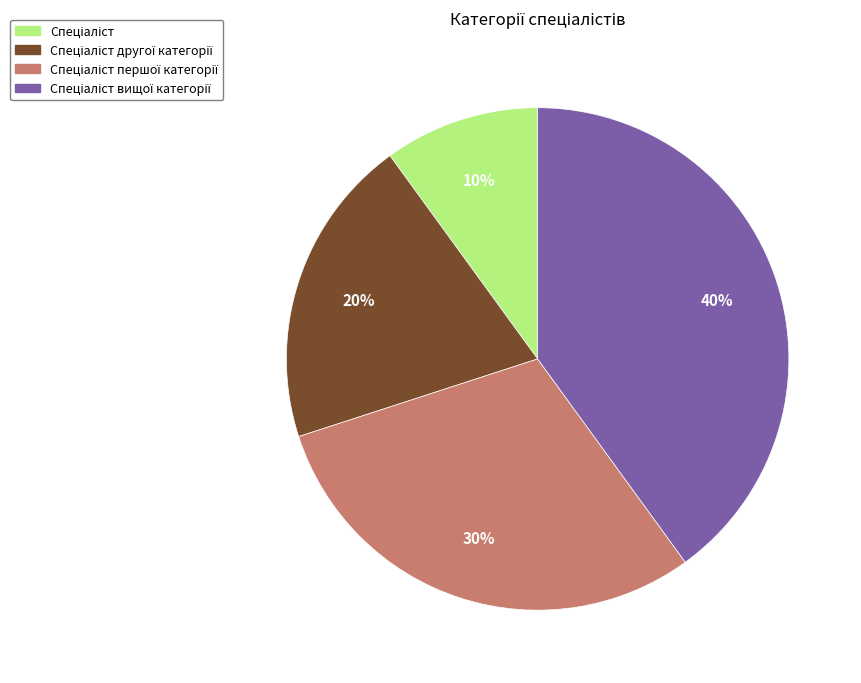

To the nearest percent, what is the difference between the largest and smallest slice percentages?

30%